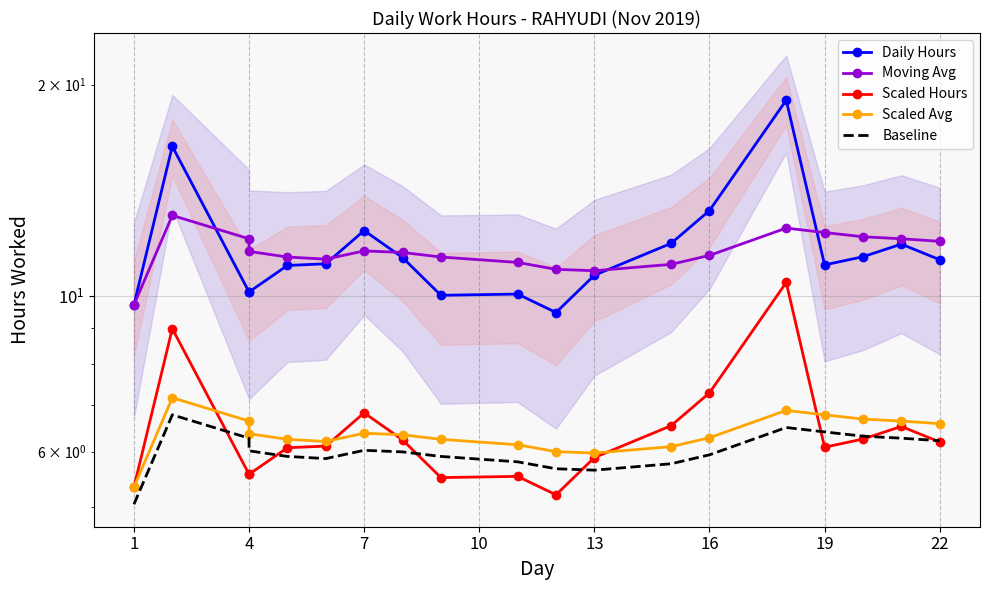

What is the average value of the Moving Avg series?

11.6